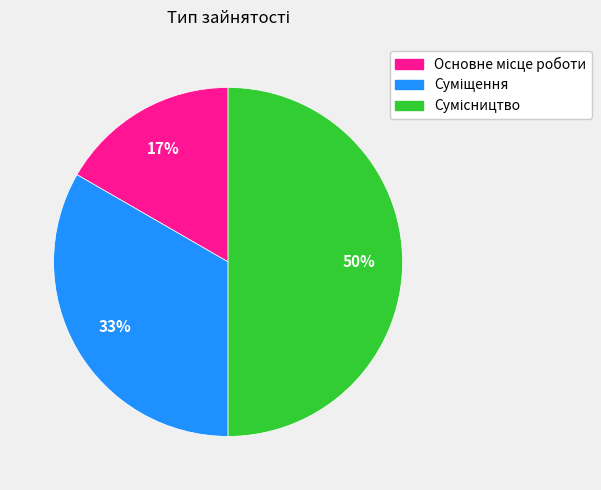

To the nearest percent, what is the difference between the largest and smallest slice percentages?

33%